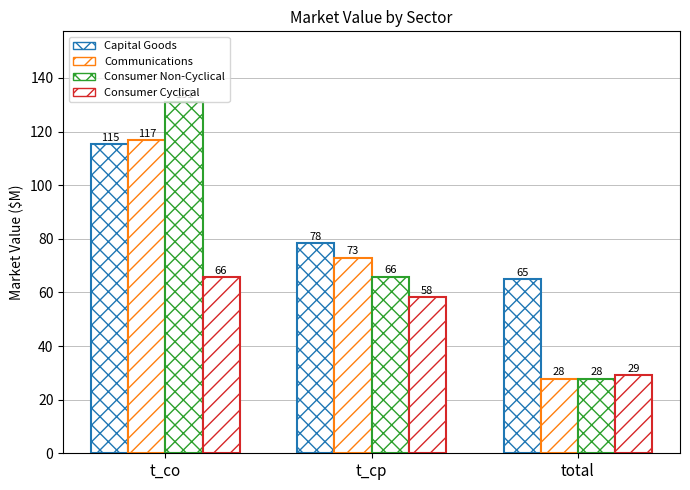

How many values in the Capital Goods series exceed 78?

2